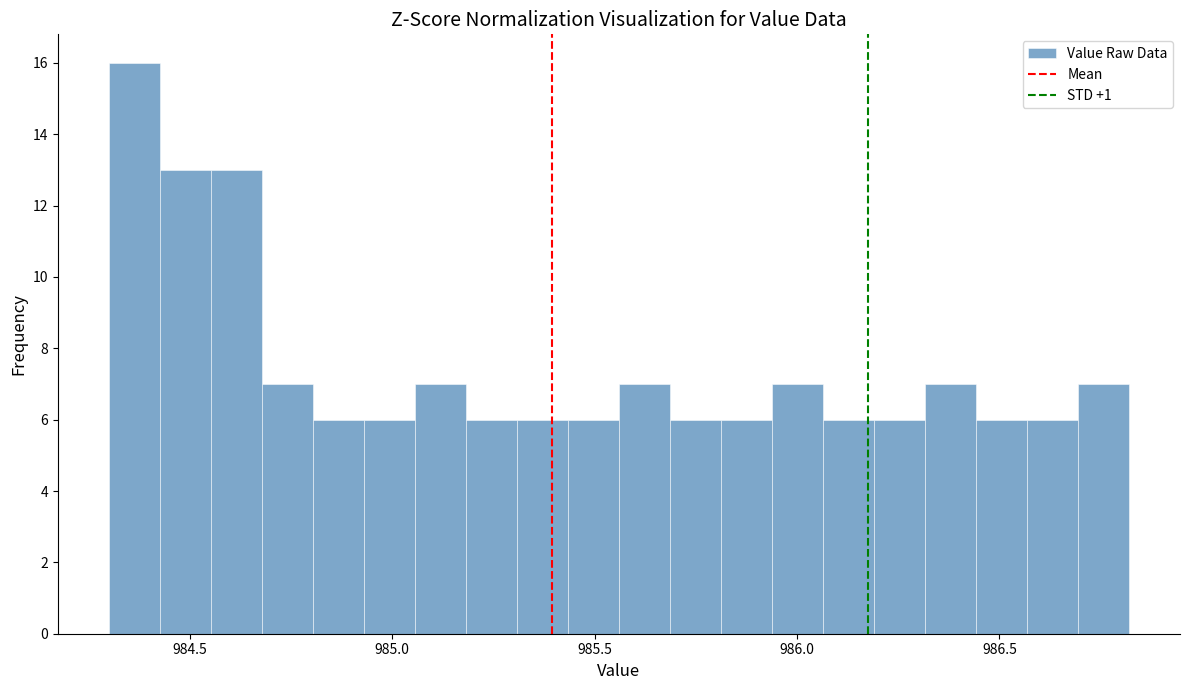

Around what value on the x-axis is the tallest bar? Give the approximate position of its centre, as read against the axis.

984.35